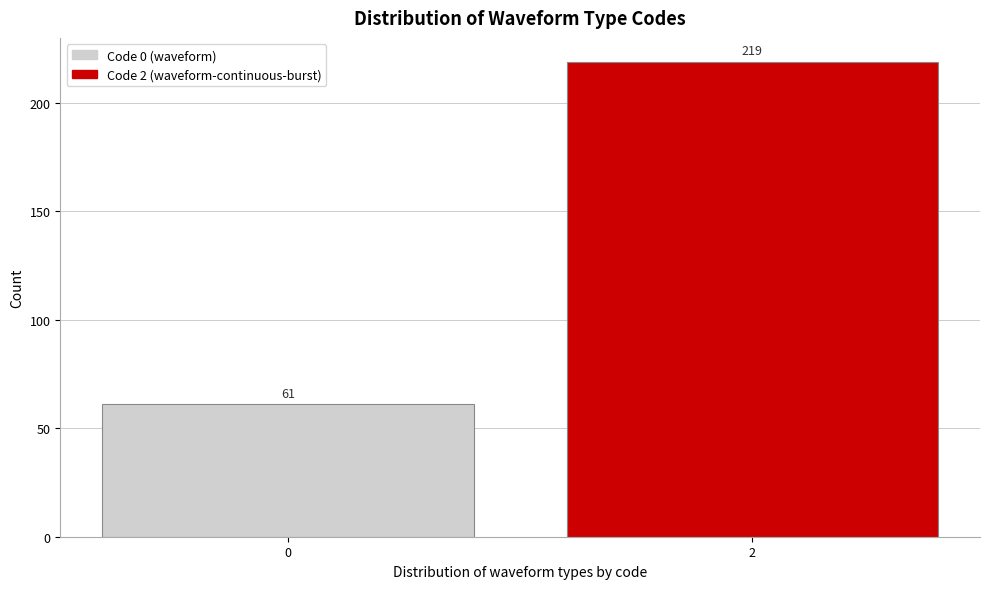

Reading right to left, extract all data points from this chart.

2=219	0=61